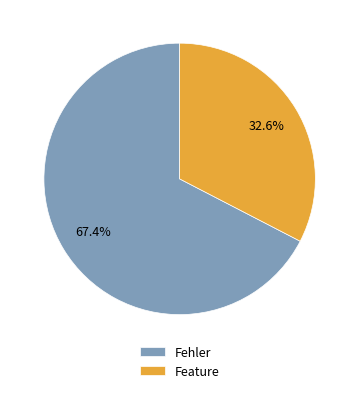

What percentage is the Fehler slice, to the nearest percent?

67%